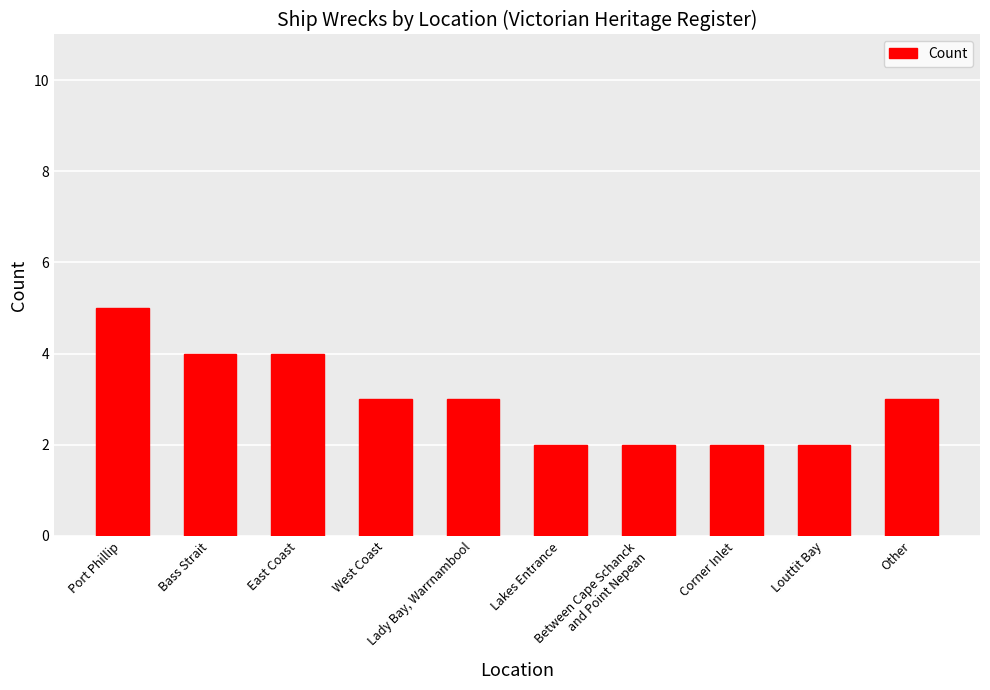

The chart shows a value of 1 at Between Cape Schanck
and Point Nepean. True or false?

False